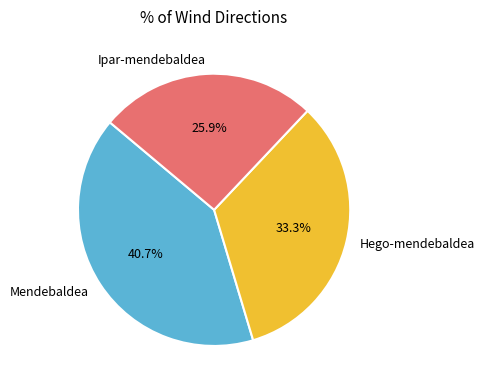

What is the largest slice in the pie chart?

Mendebaldea